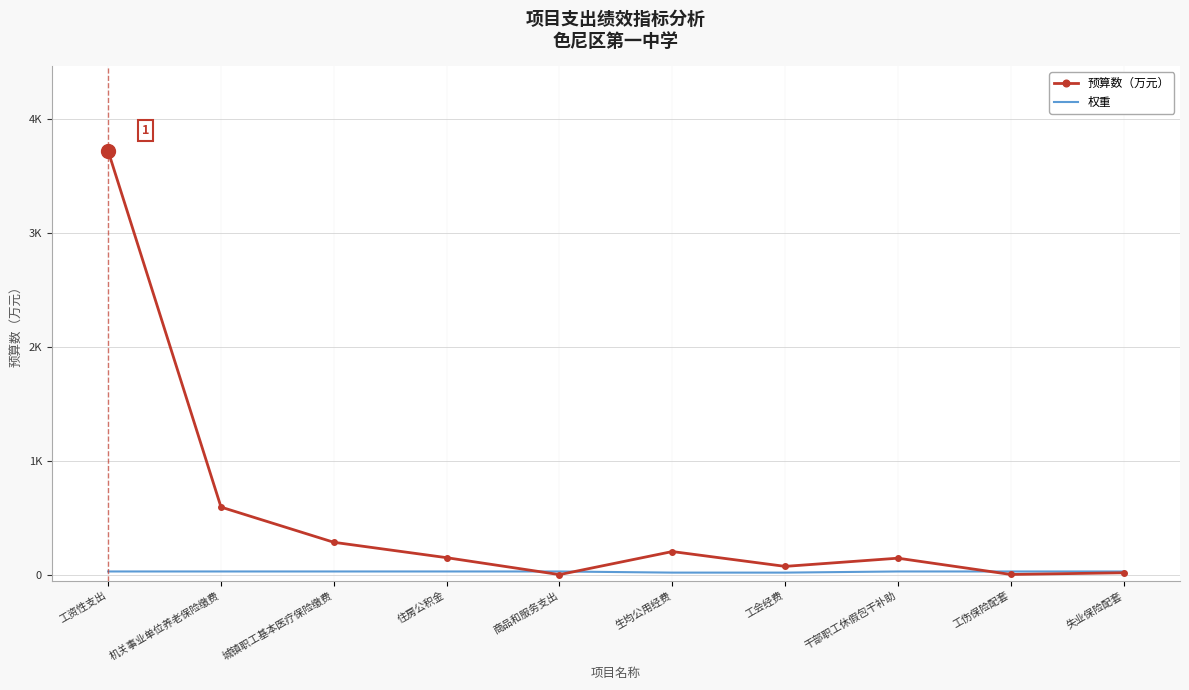

Which series changed the most between 机关事业单位养老保险缴费 and 住房公积金?

预算数（万元）